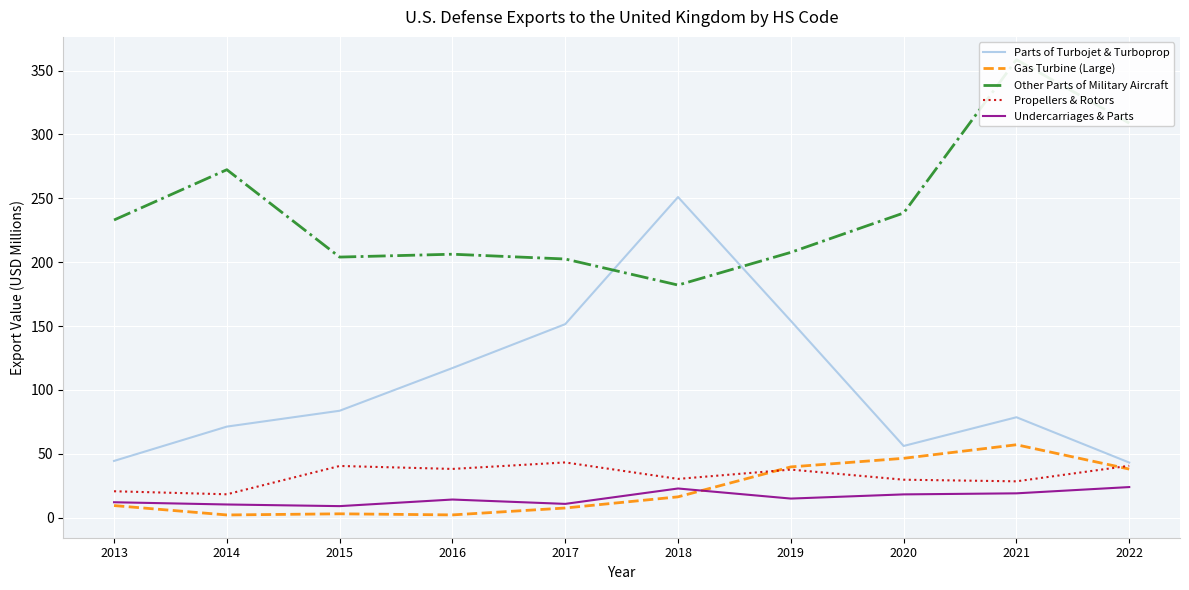

Is this an area chart (filled region under the line)?

No